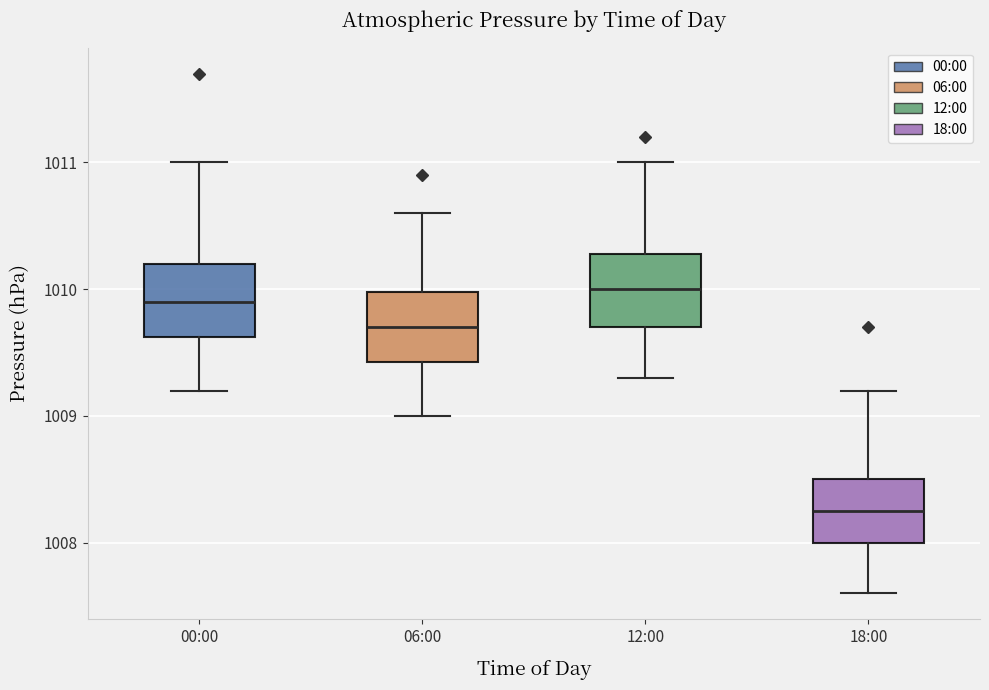

Reading left to right, transcribe this box plot: for each box, give where its median line is, the range the box spans, and where its two whiskers end, as read against the y-axis. The values are not printed on the chart, so give them approximately, as read against the axis.

00:00: median 1009.9, box 1009.6 to 1010.2, whiskers 1009.2 to 1011.0
06:00: median 1009.7, box 1009.4 to 1010.0, whiskers 1009.0 to 1010.6
12:00: median 1010.0, box 1009.7 to 1010.3, whiskers 1009.3 to 1011.0
18:00: median 1008.3, box 1008.0 to 1008.5, whiskers 1007.6 to 1009.2